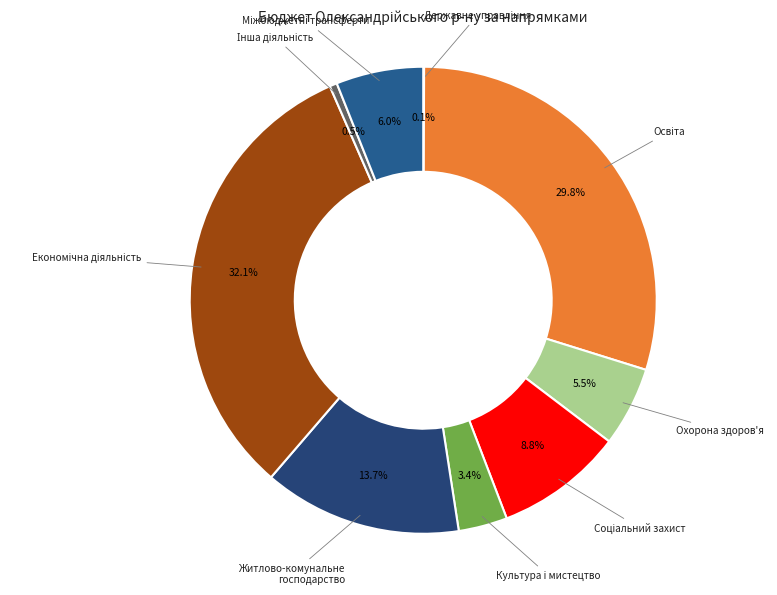

Is Культура i мистецтво the majority of the pie?

No